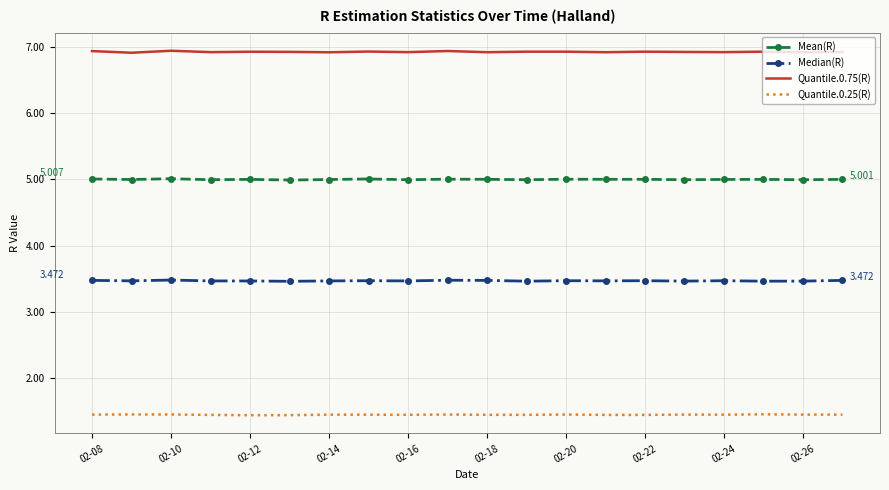

True or false: Mean(R) and Quantile.0.75(R) intersect in this chart.

False